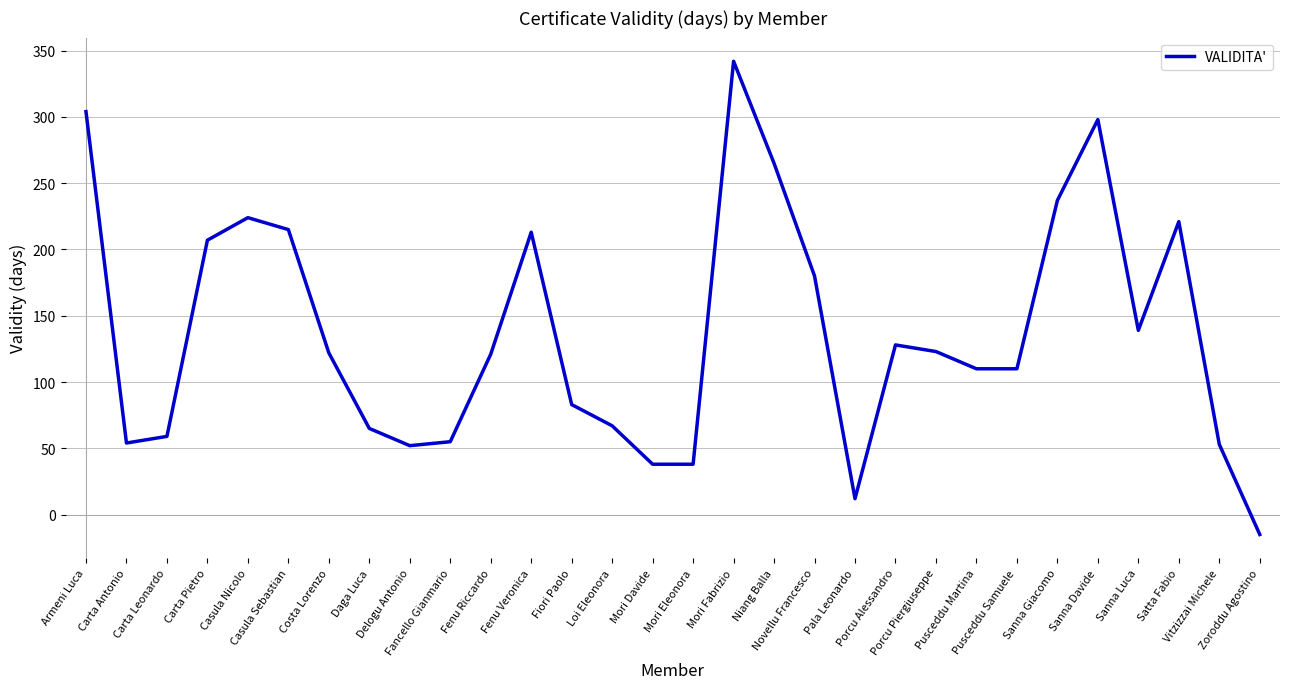

What is the maximum value shown in the chart?

342